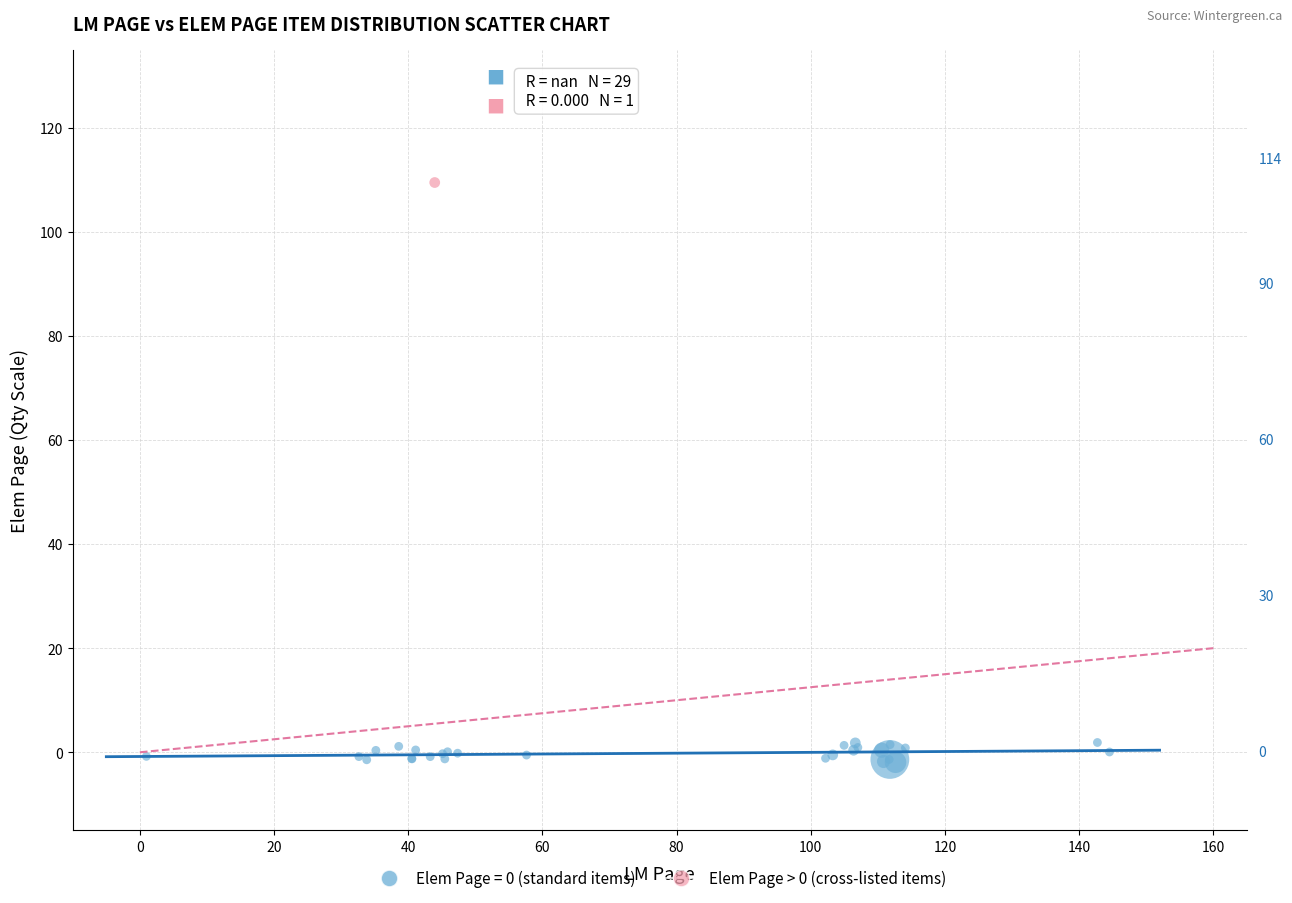

What are all the series names shown in the legend?

Elem Page = 0 (standard items), Elem Page > 0 (cross-listed items)